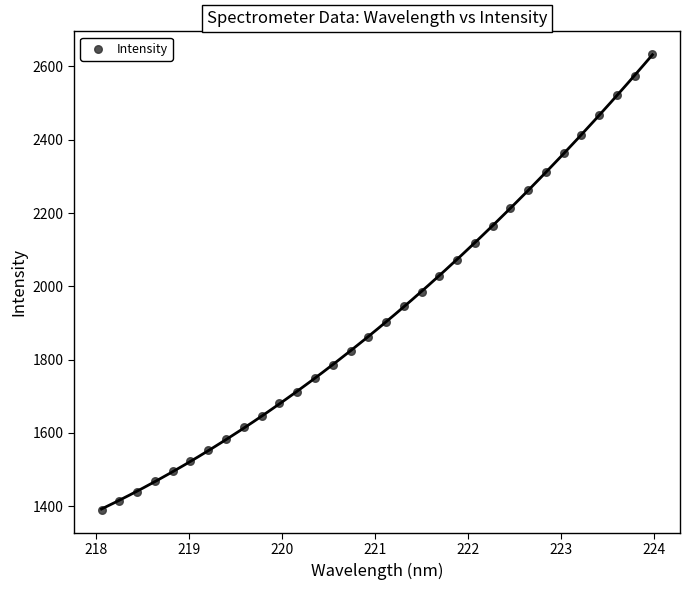

What is the range of X values (max minus min)?

5.9